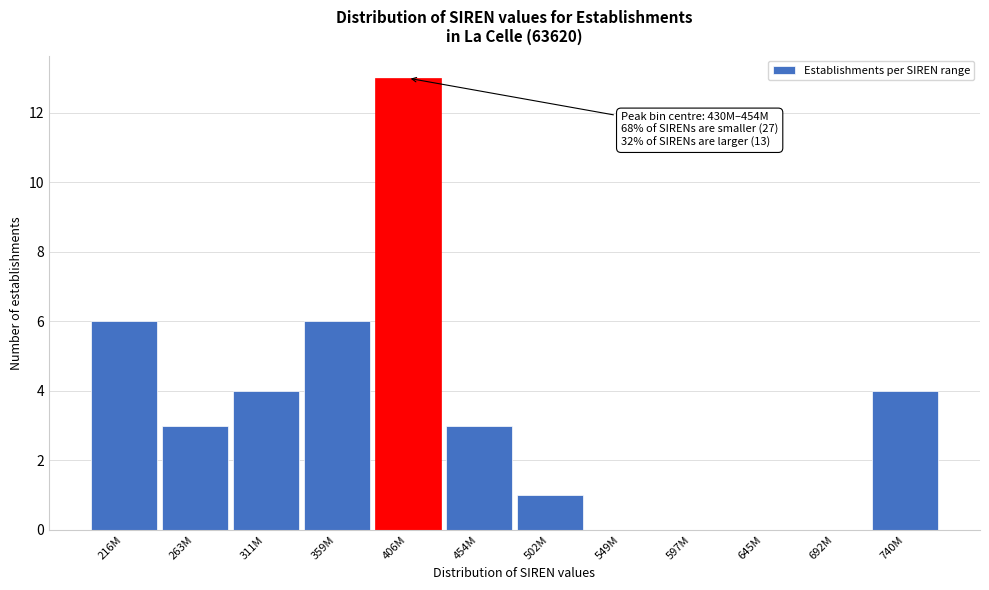

Reading left to right, transcribe all the data shown in this chart.

216M=6	263M=3	311M=4	359M=6	406M=13	454M=3	502M=1	549M=0	597M=0	645M=0	692M=0	740M=4